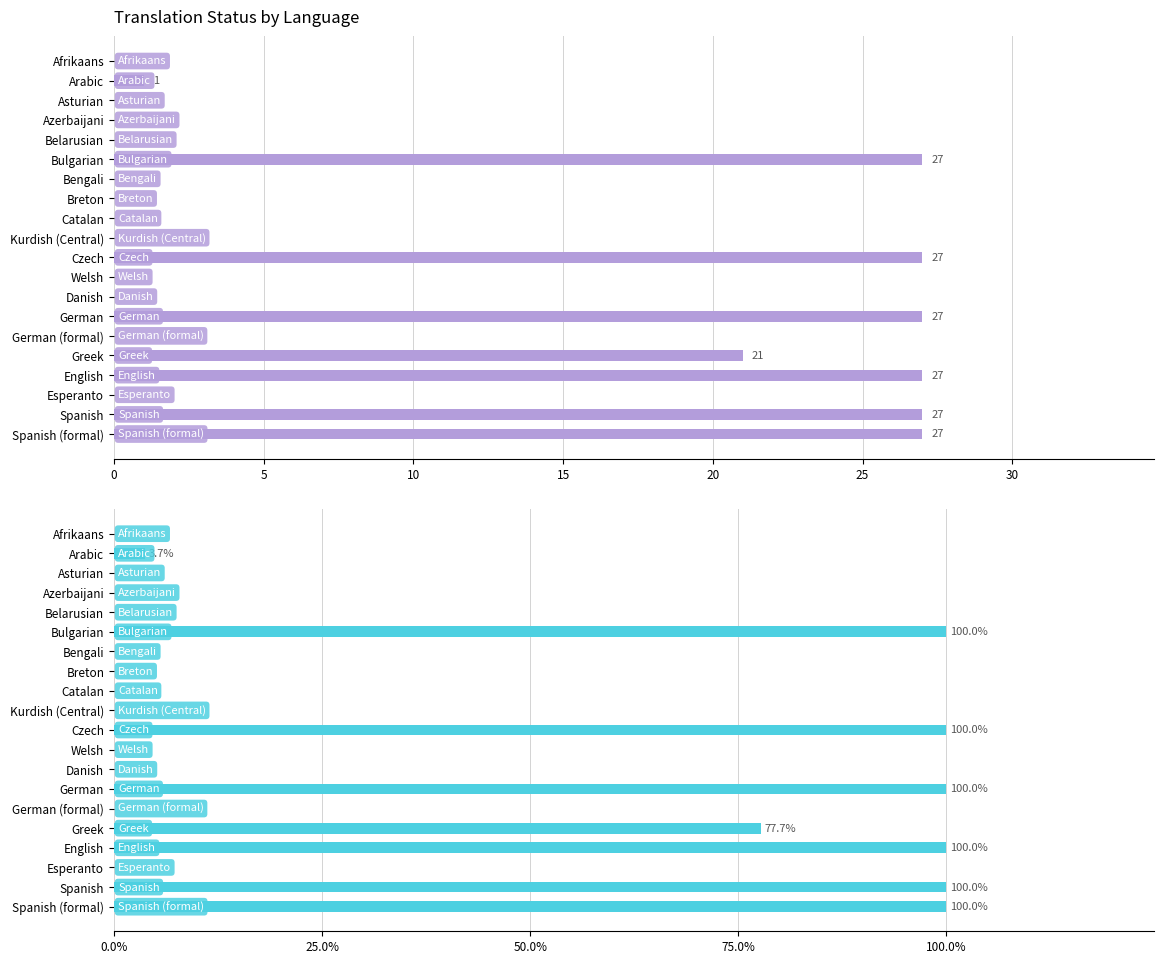

The translated series shows 0.0 at Afrikaans. True or false?

True